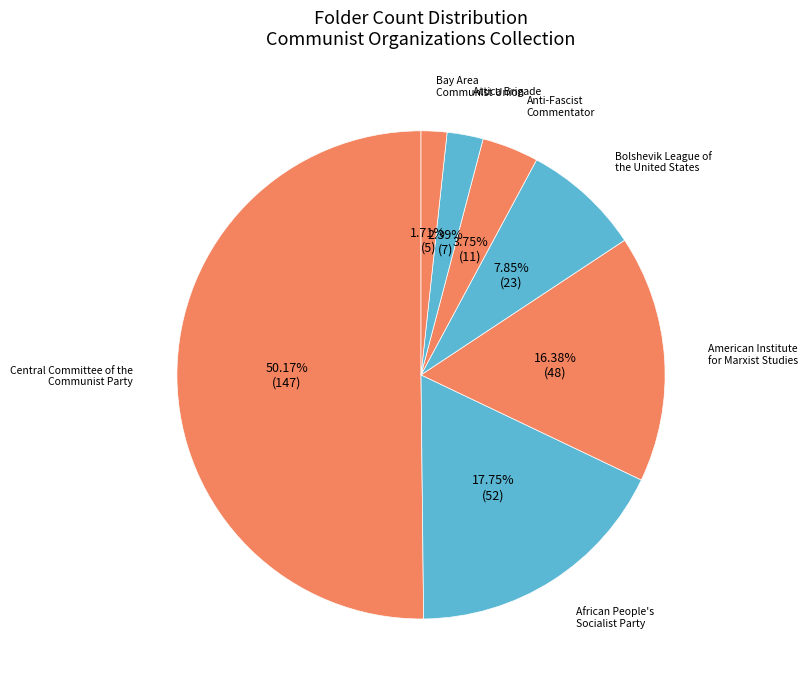

What is the ratio of the value at Anti-Fascist Commentator to the value at Attica Brigade?

1.6